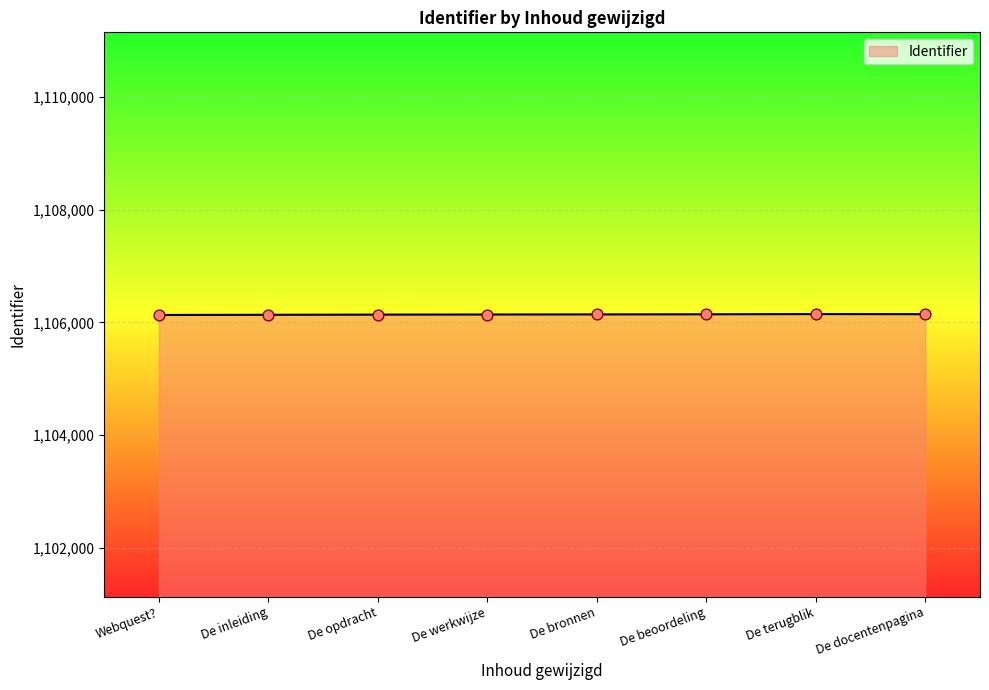

What is the change in value from De opdracht to De docentenpagina?

+8